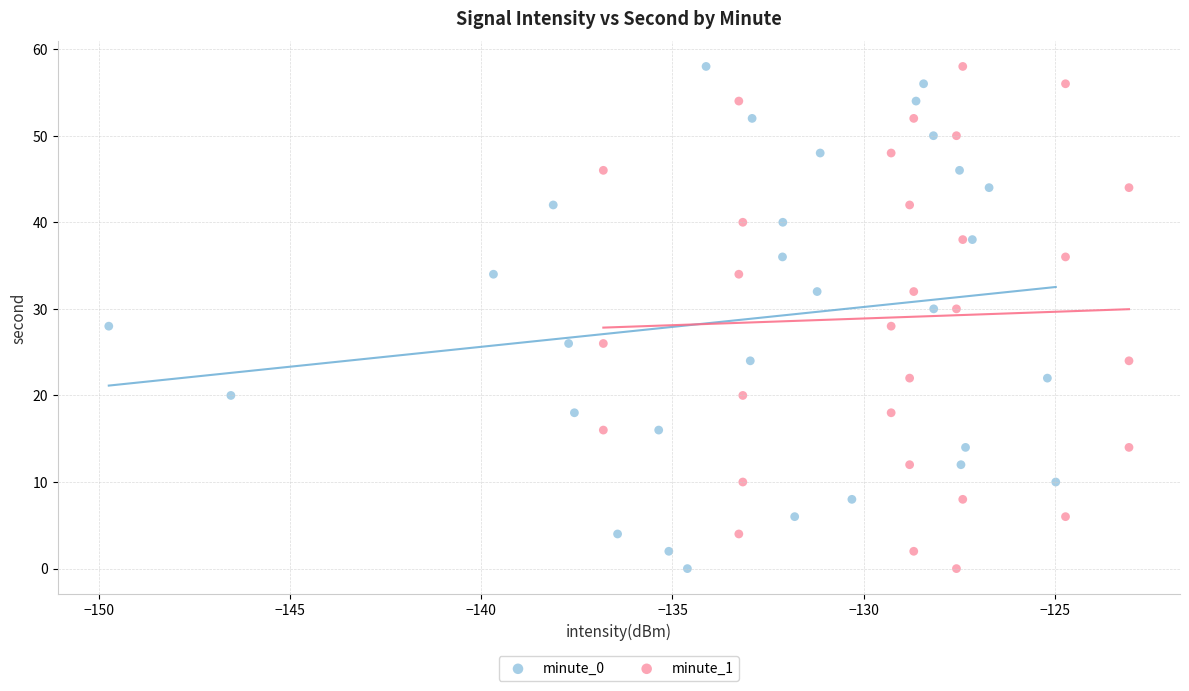

What are all the series names shown in the legend?

minute_0, minute_1